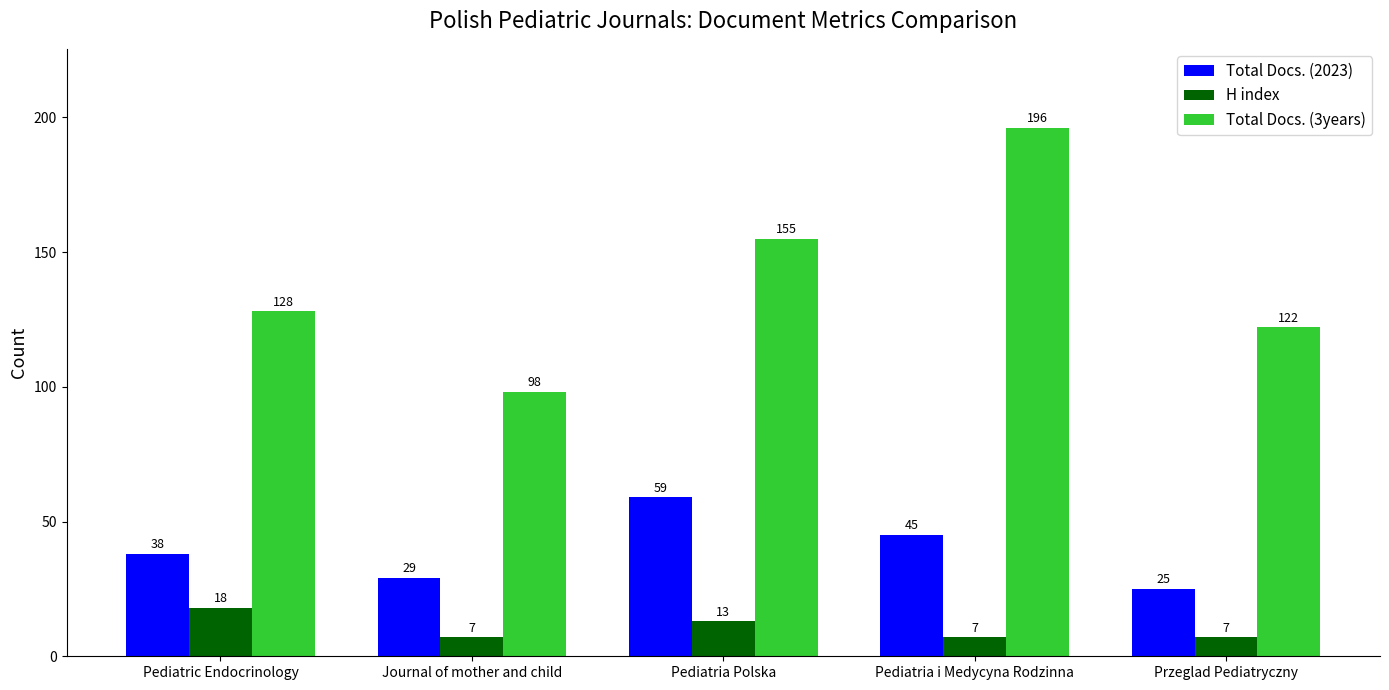

Read the Total Docs. (2023) value at Pediatria Polska.

59